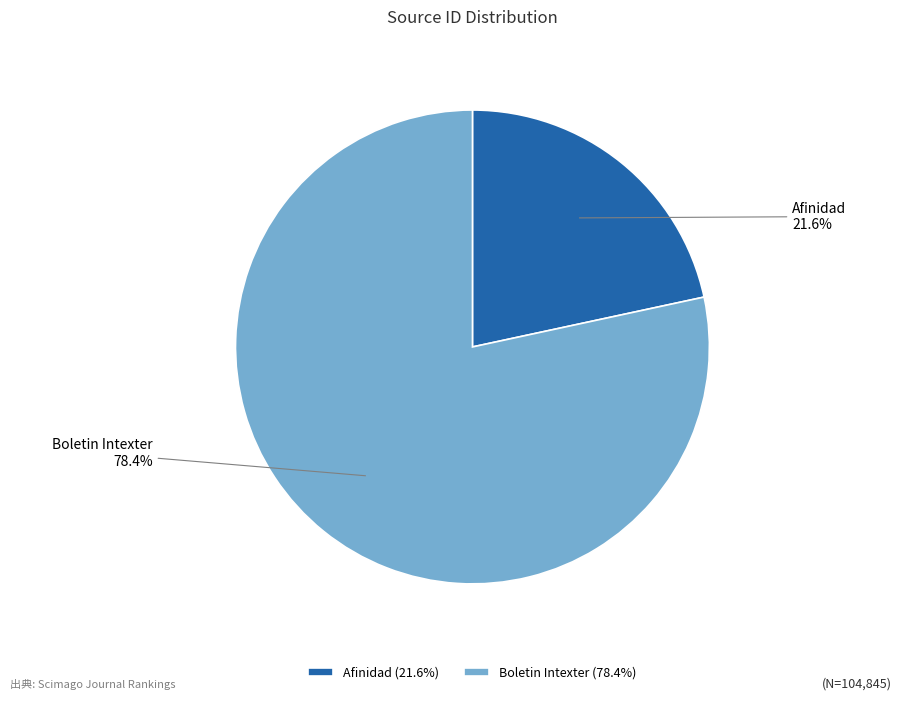

What is the total percentage of Boletin Intexter and Afinidad?

100.0%